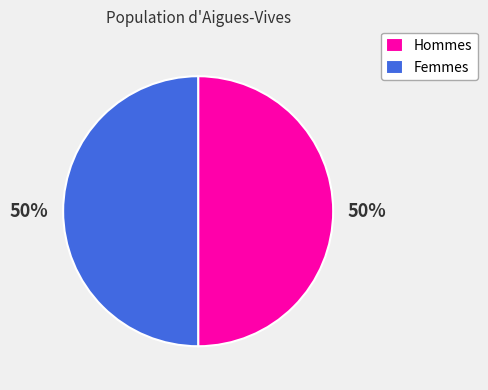

To the nearest percent, what is the combined percentage of Femmes and Hommes?

100%